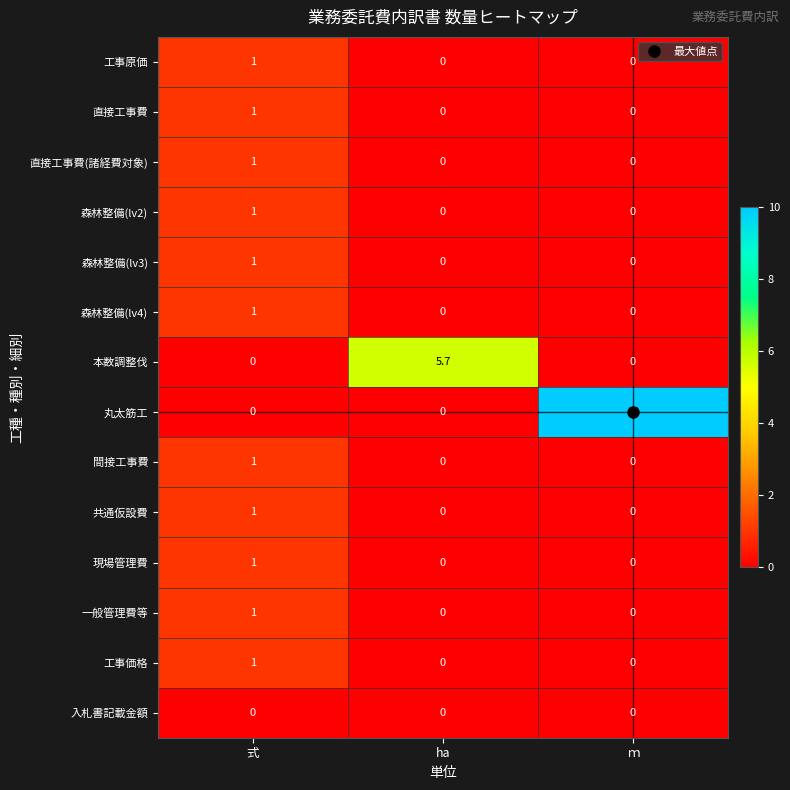

How many positive values does the 直接工事費 series have?

1